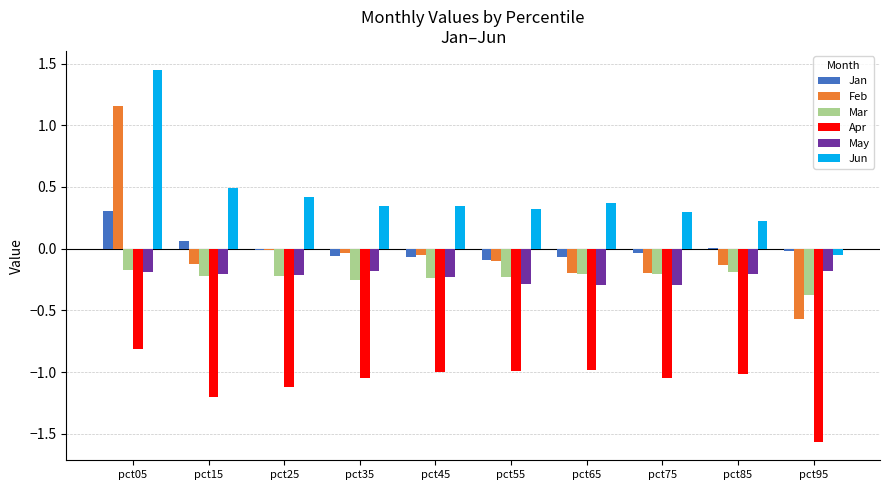

Is the value of May at pct55 greater than the value of Jun at pct55?

No